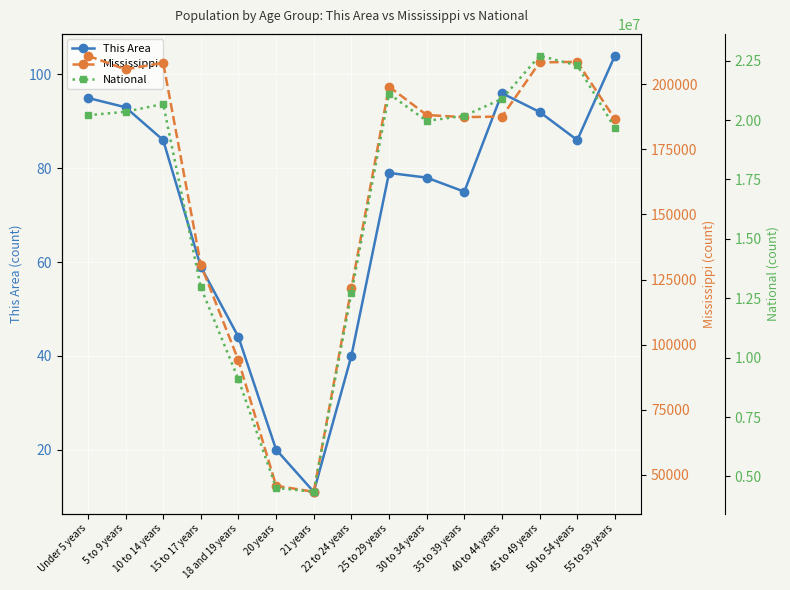

True or false: Mississippi has more than 0 interior local peaks.

True